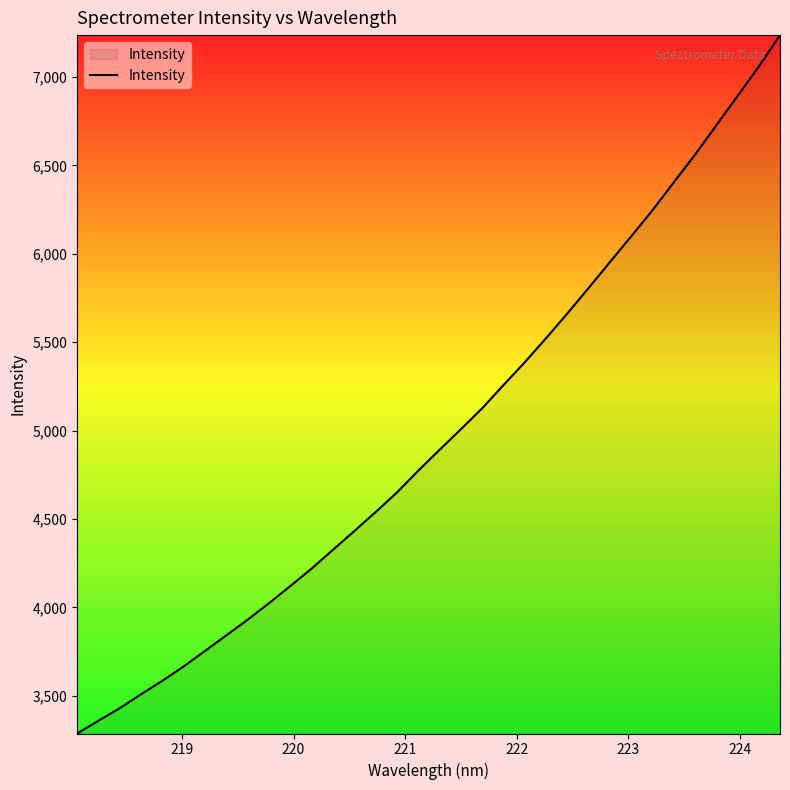

What is the minimum value shown in the chart?

3287.3